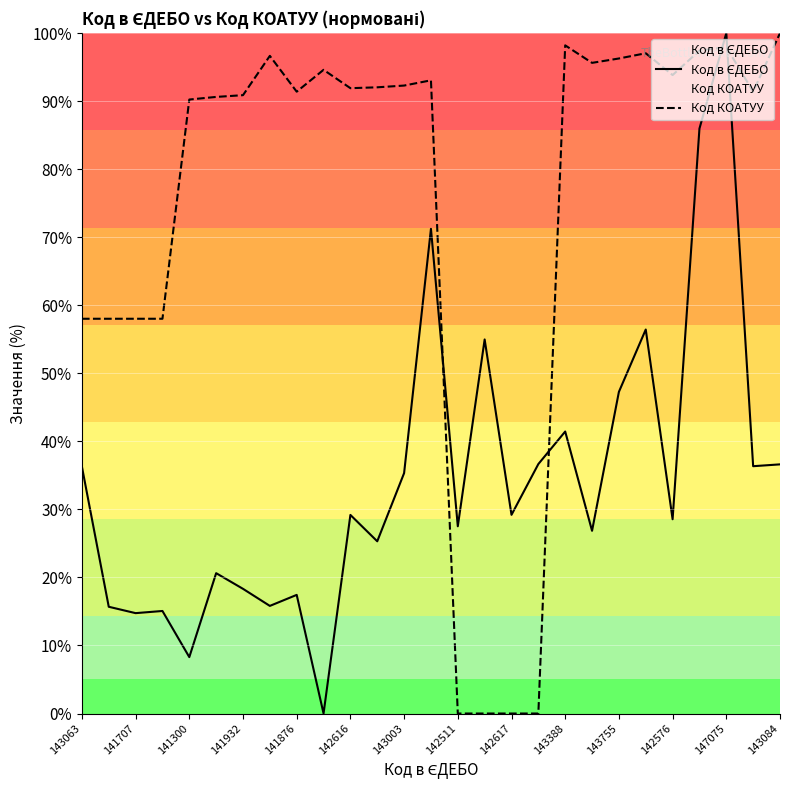

Where does the Код в ЄДЕБО series first go above 29?

143063